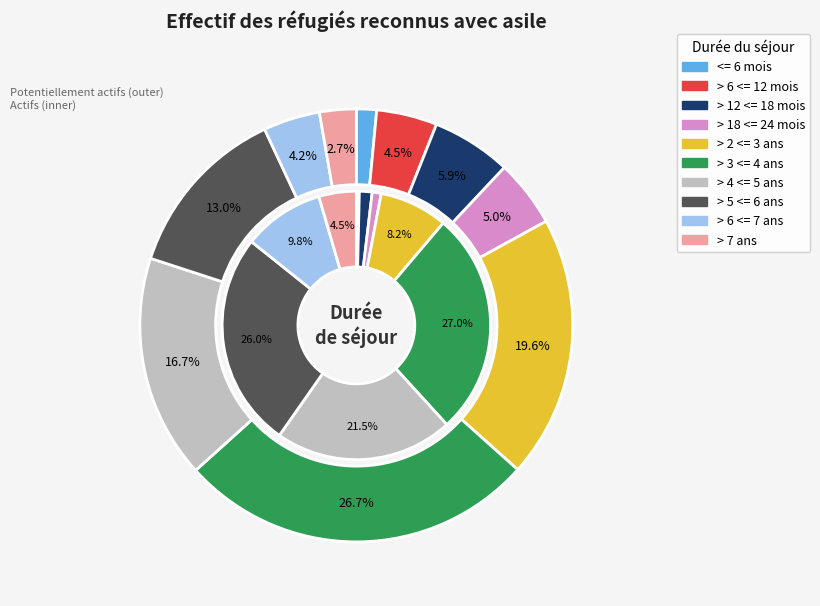

To the nearest percent, what percentage of the pie is > 2 <= 3 ans?

20%